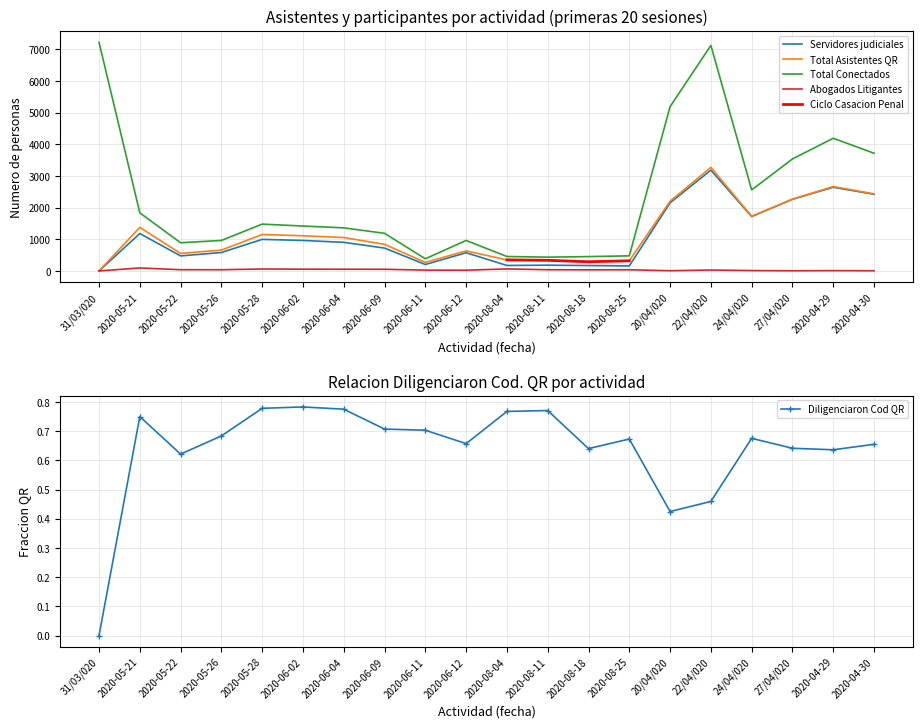

What is the value of the Total Asistentes QR point at the 17th from the left?

1729.0